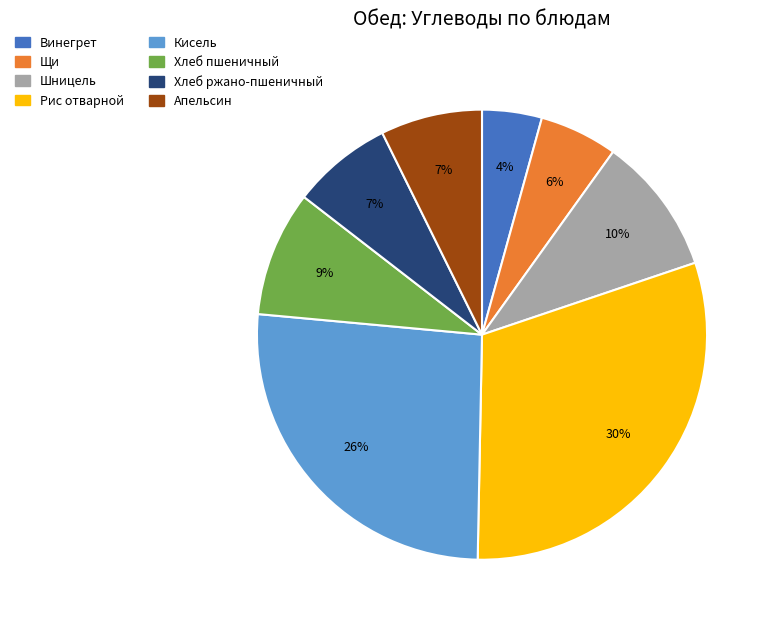

Count the number of slices in the pie.

8